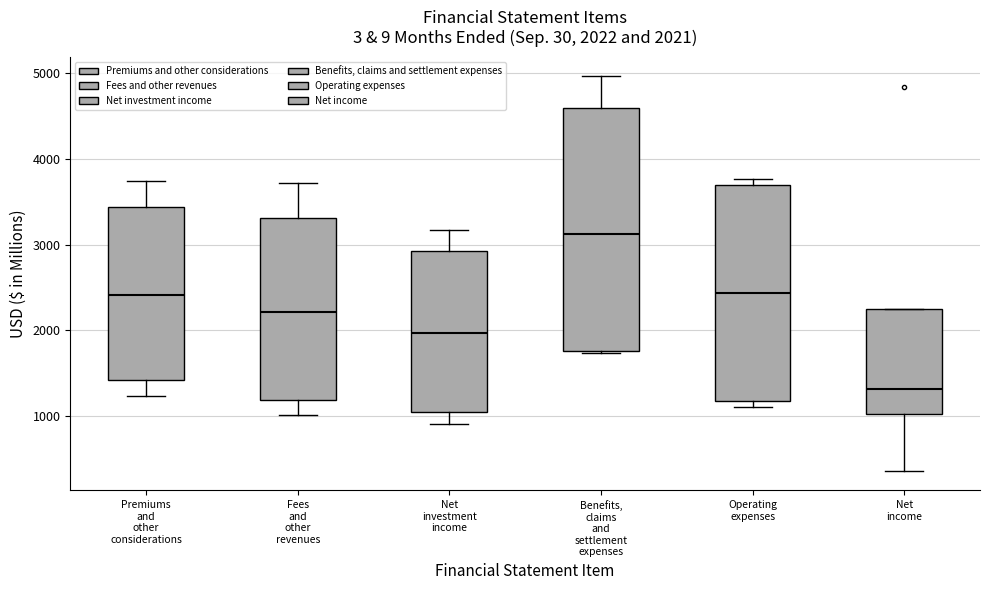

Comparing the boxes themselves (not the whiskers), which one is the tallest?

Benefits, claims and settlement expenses